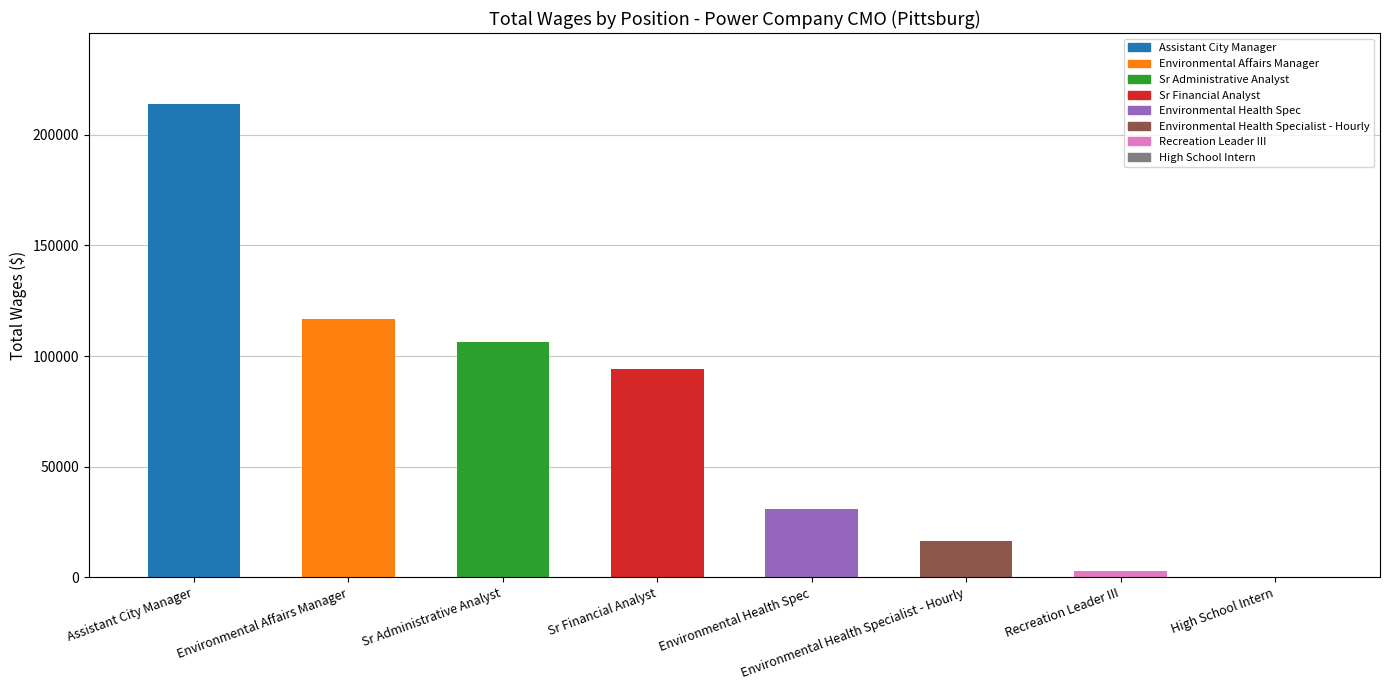

What is the sum of the values at Recreation Leader III and Environmental Health Specialist - Hourly?

19368